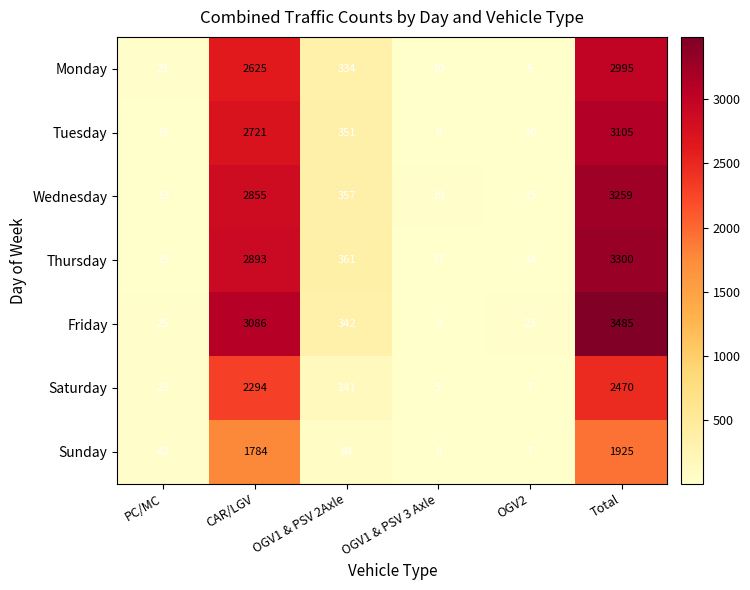

Which series has the widest spread of values?

Friday